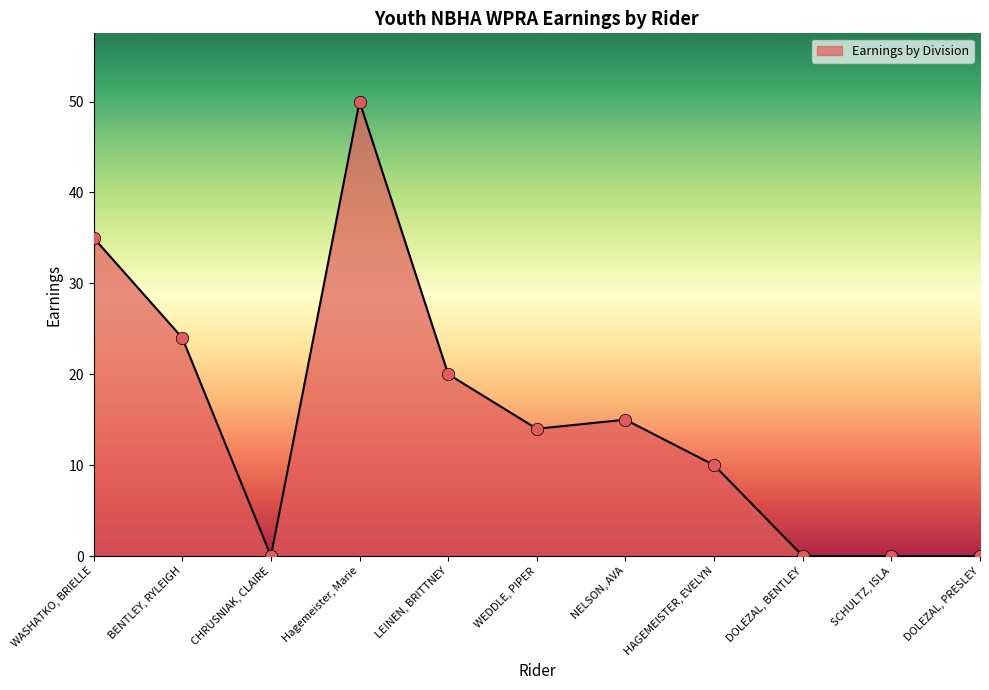

Which has a higher value, NELSON, AVA or HAGEMEISTER, EVELYN?

NELSON, AVA